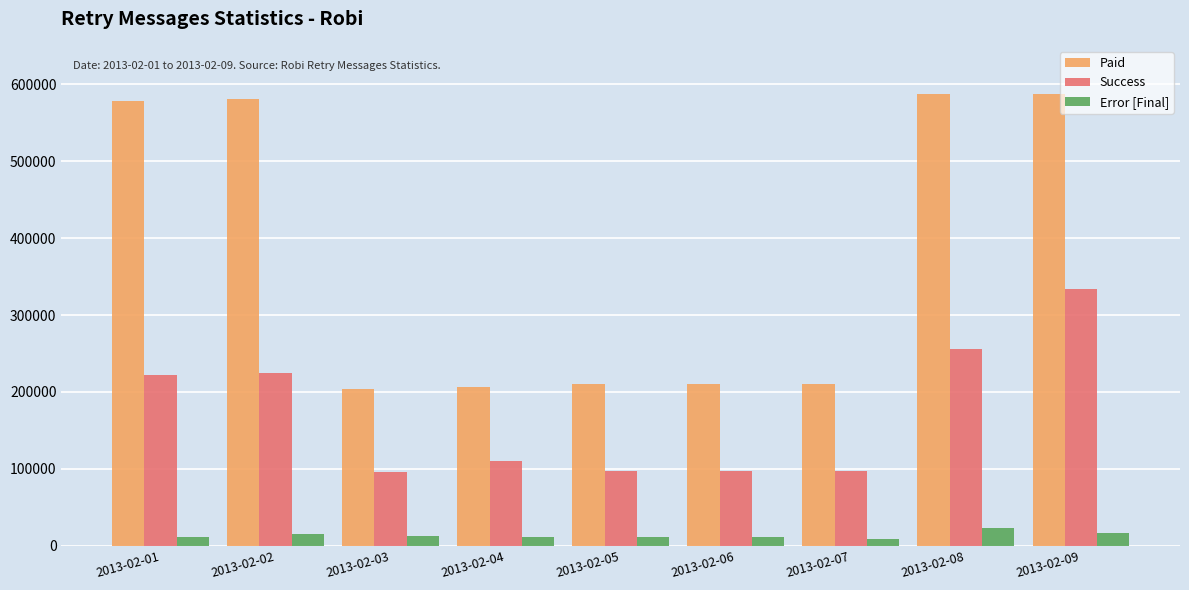

What is the total value across all series at 2013-02-09?

937449